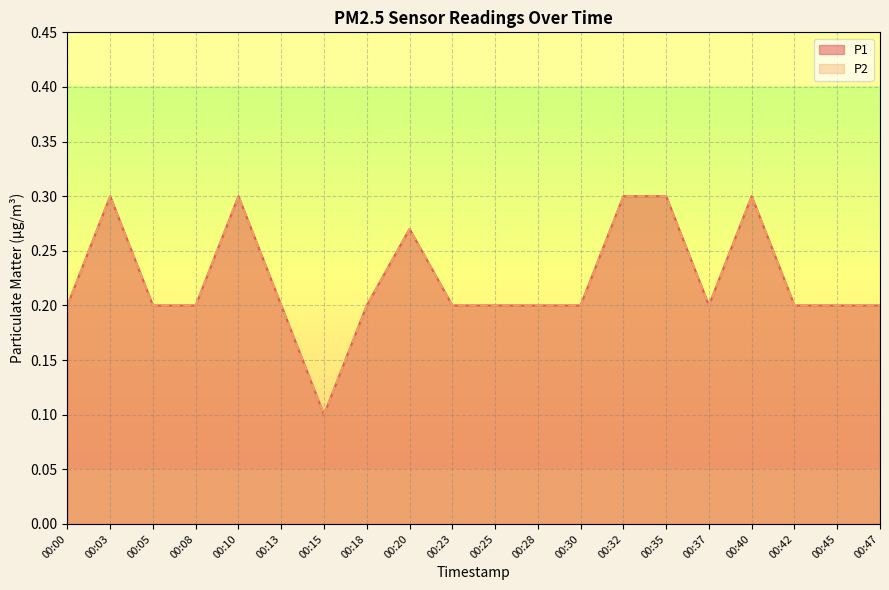

At how many categories does at least one series exceed 0?

20